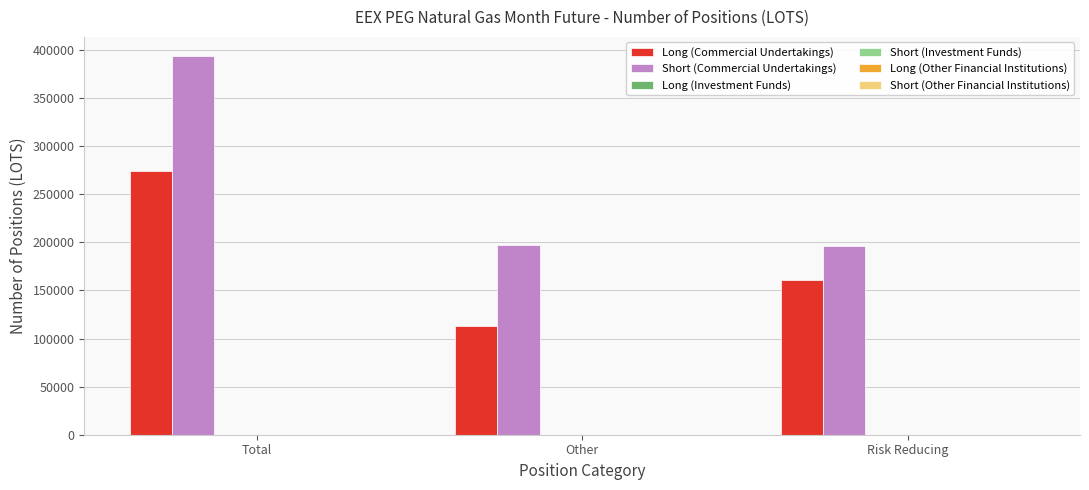

List the series in order of their peak value, highest first.

Short (Commercial Undertakings), Long (Commercial Undertakings)